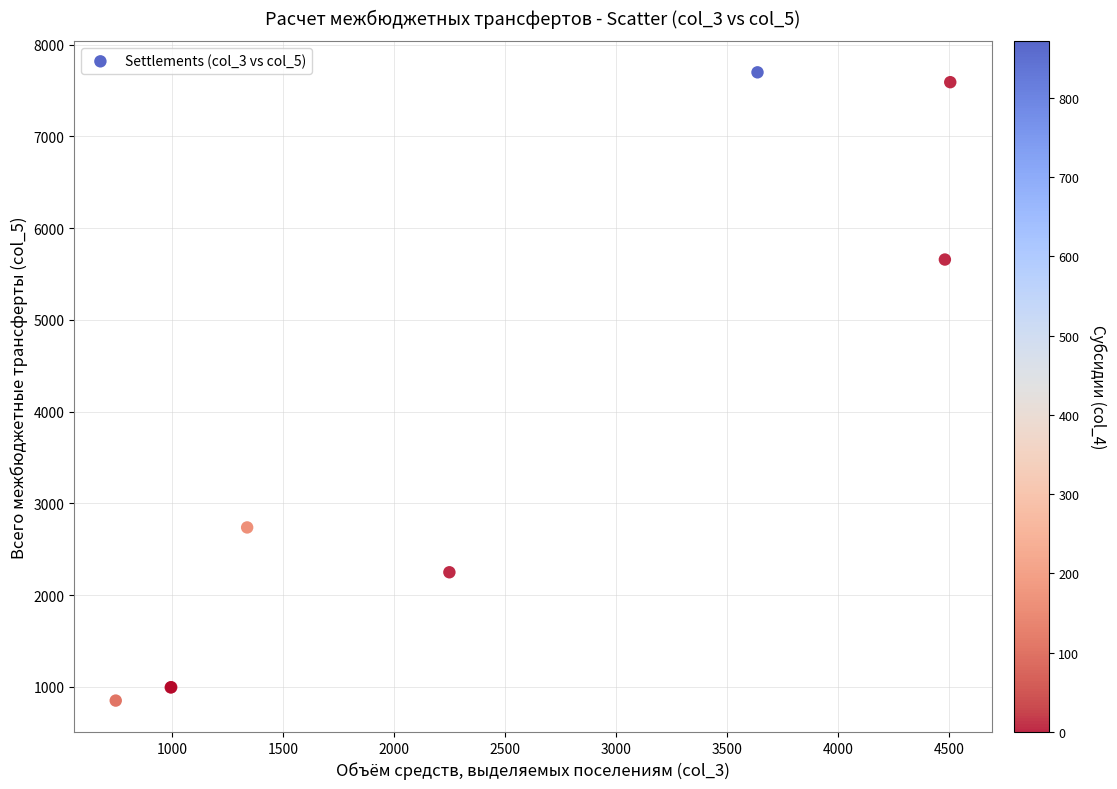

What Y value in the scatter plot is closest to 4273?

5657.0